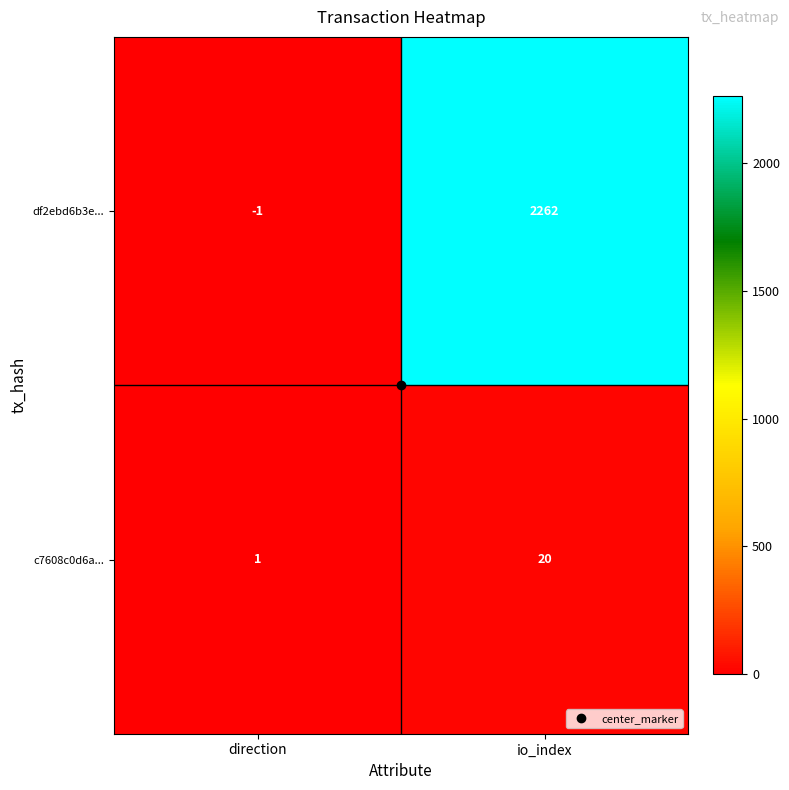

What is the sum of all df2ebd6b3e... values?

2261